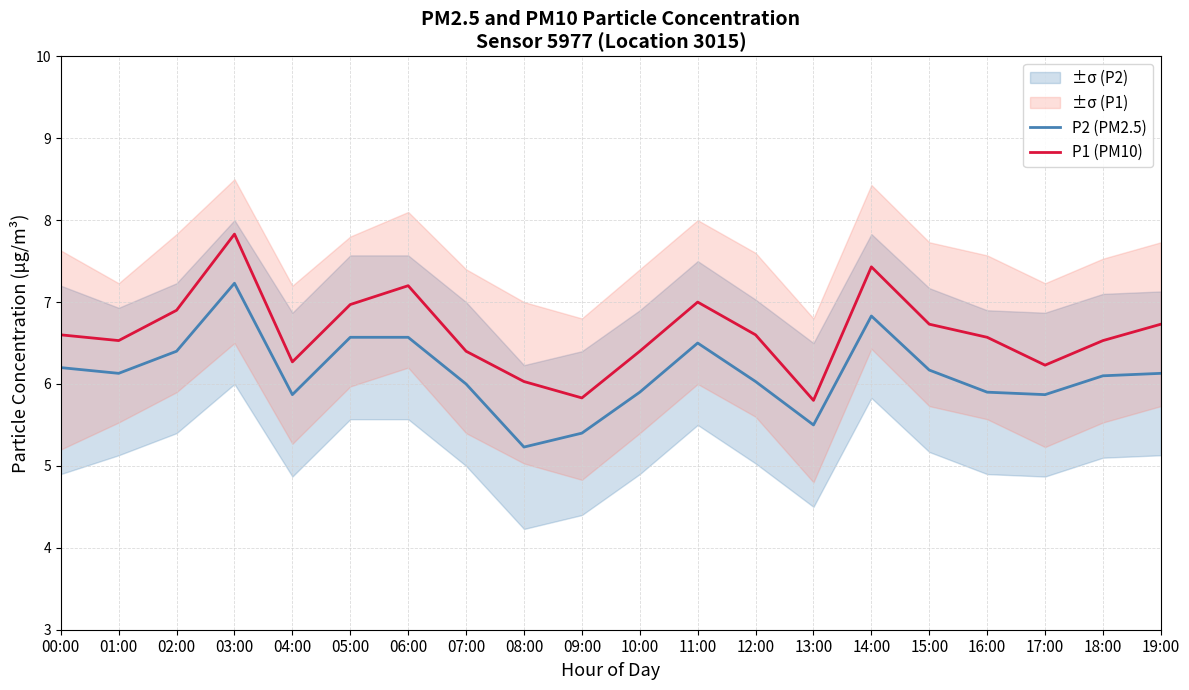

How many data points in P2 (PM2.5) are less than 6?

7